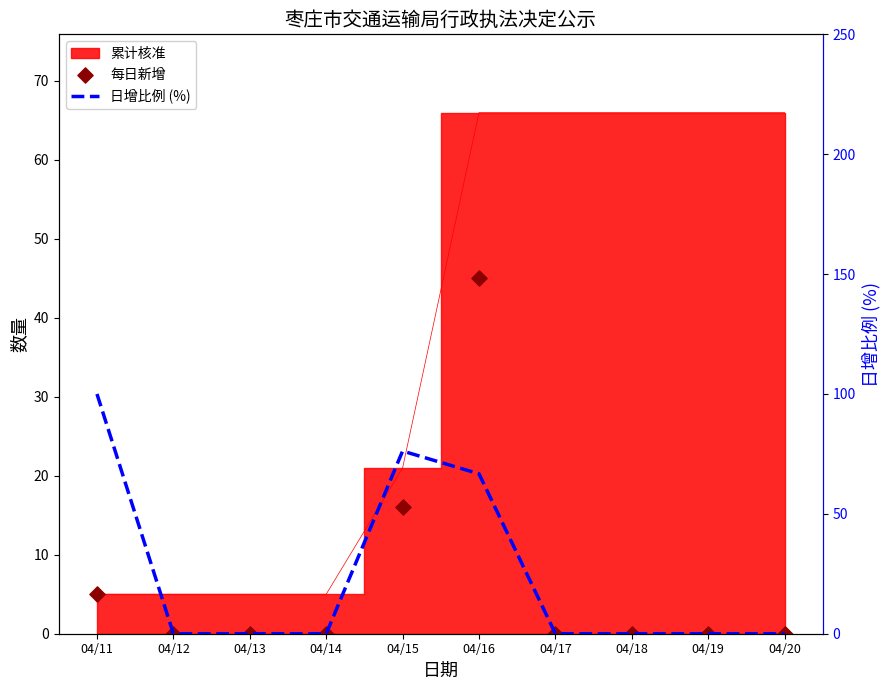

Which series has the largest total across all categories?

日增比例 (%)